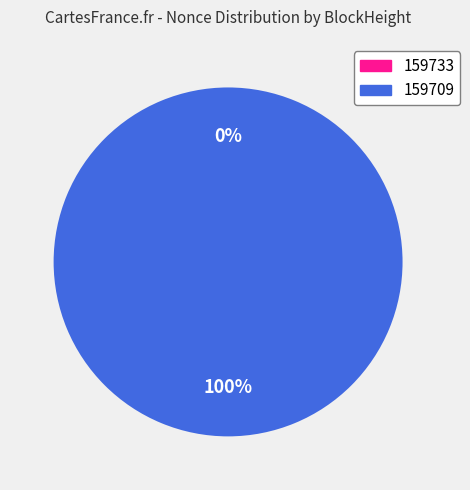

To the nearest percent, what is the combined percentage of 159733 and 159709?

100%